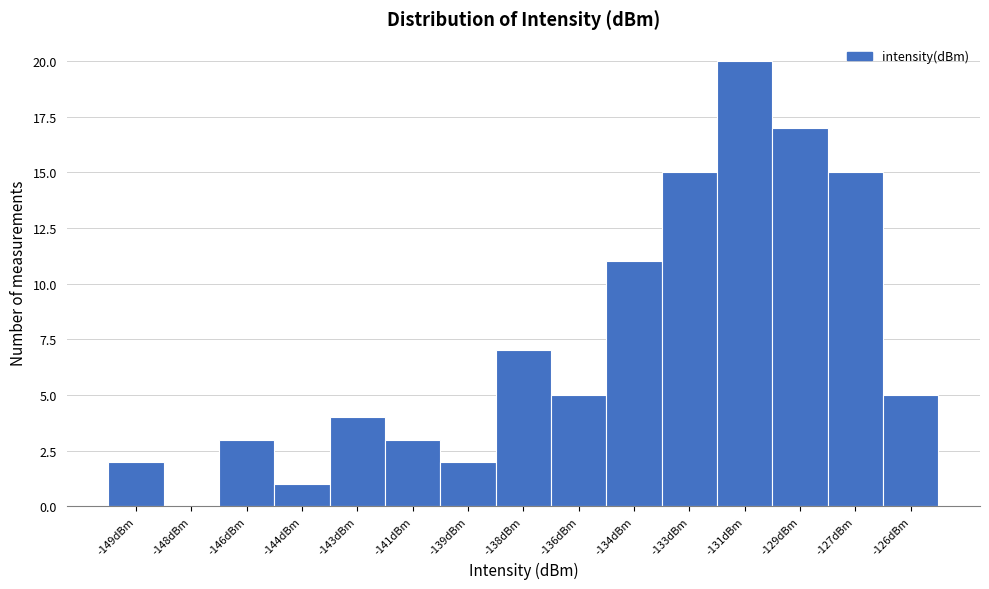

Reading right to left, transcribe all the data shown in this chart.

-126dBm=5	-127dBm=15	-129dBm=17	-131dBm=20	-133dBm=15	-134dBm=11	-136dBm=5	-138dBm=7	-139dBm=2	-141dBm=3	-143dBm=4	-144dBm=1	-146dBm=3	-148dBm=0	-149dBm=2